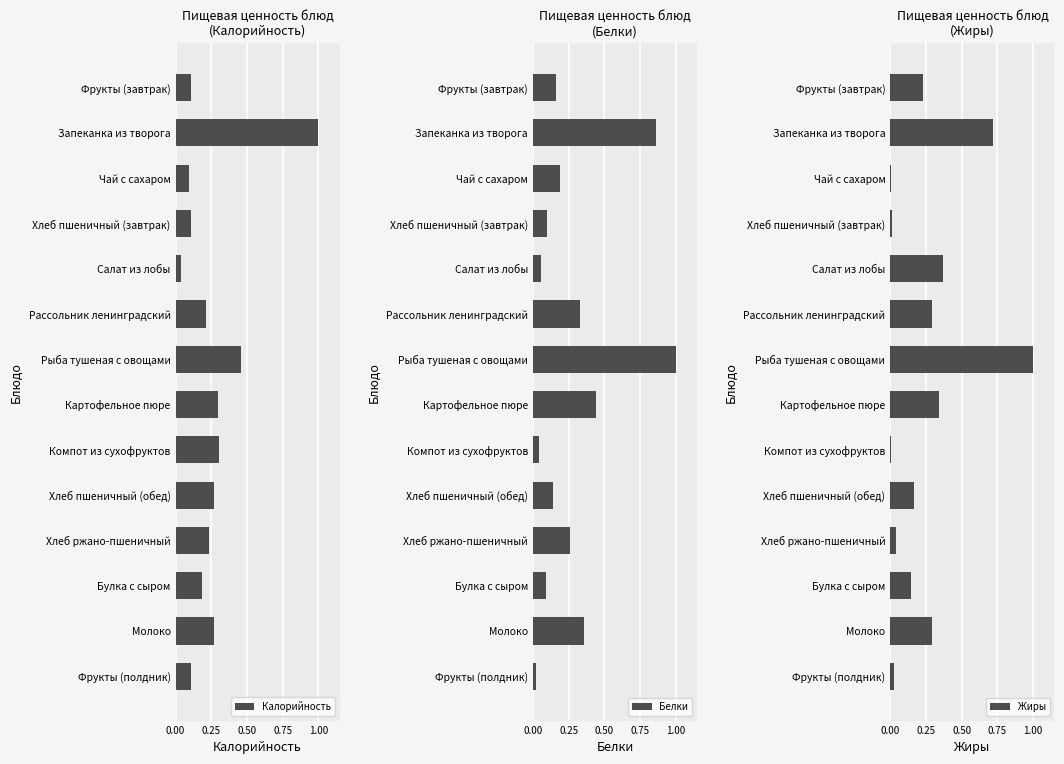

Rank the series by their maximum value, from lowest to highest.

Калорийность, Белки, Жиры